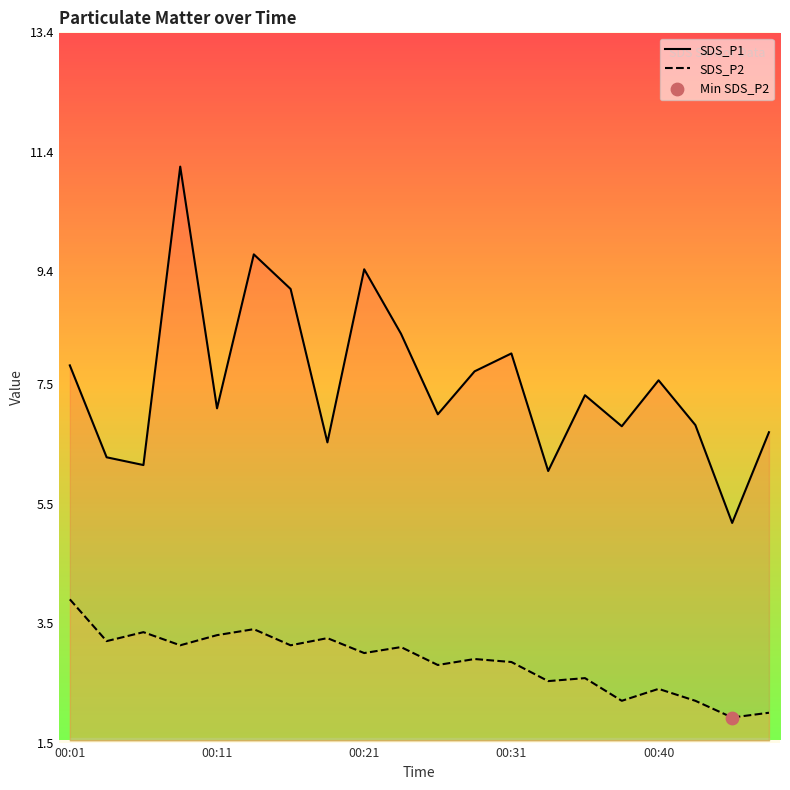

At how many categories does at least one series exceed 3?

20